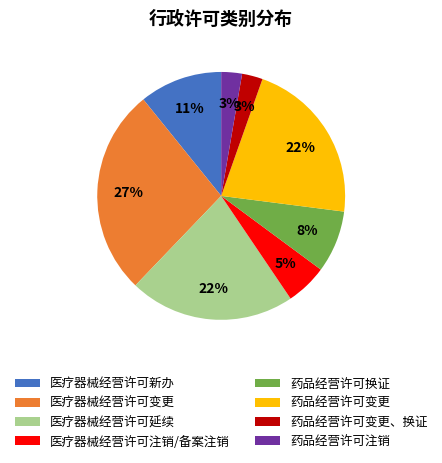

To the nearest percent, what is the combined percentage of 医疗器械经营许可新办 and 医疗器械经营许可注销/备案注销?

16%